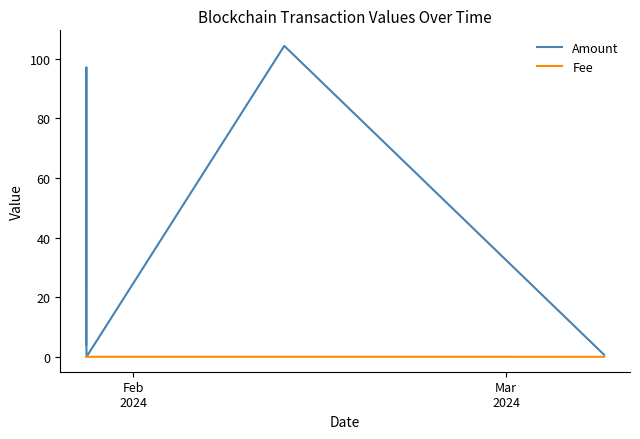

Does the chart display data point markers on the line(s)?

No